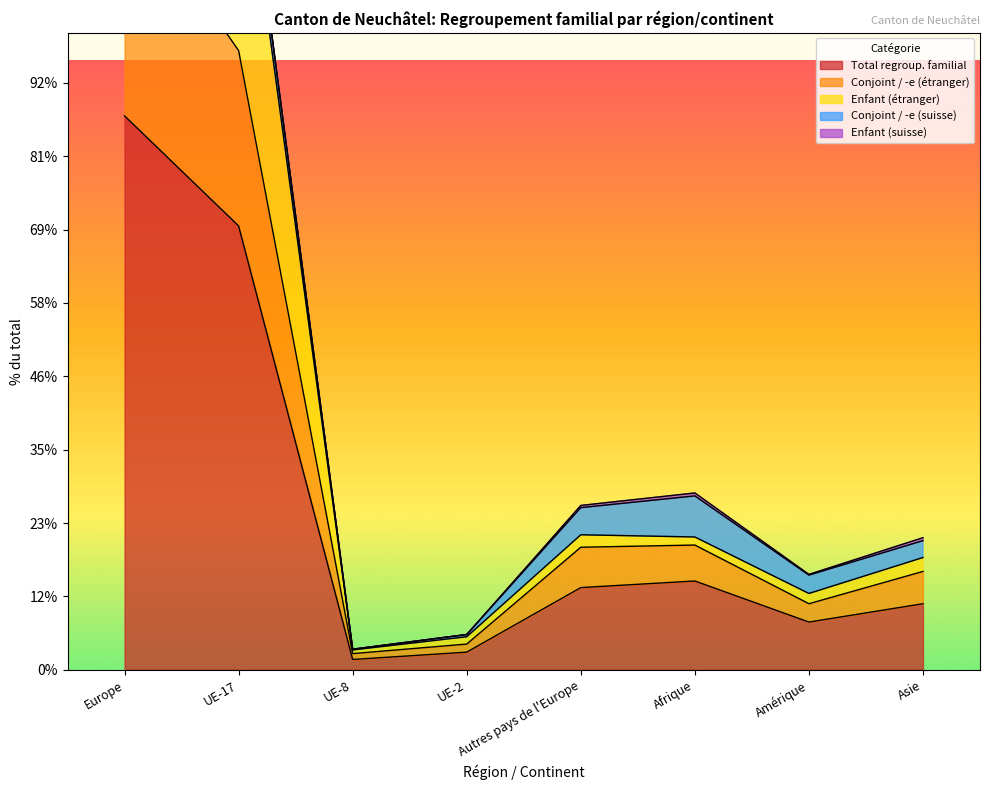

Where does the Conjoint / -e (étranger) series first go above 167?

Europe